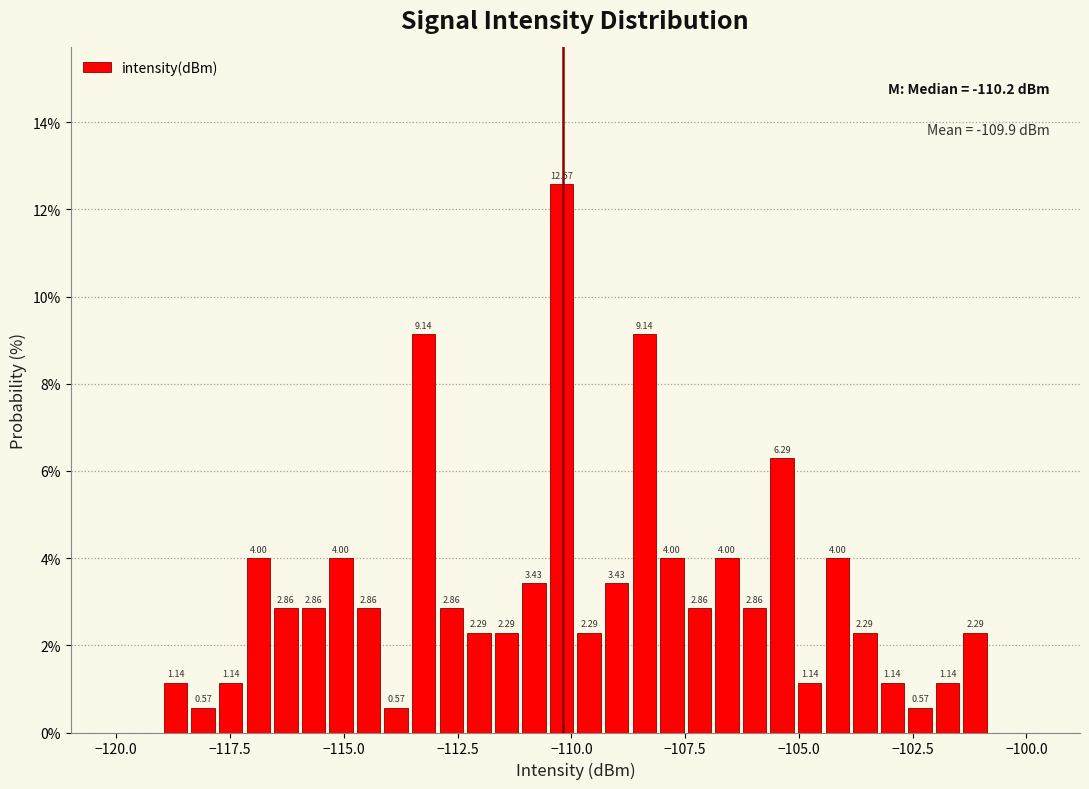

Around what value on the x-axis is the tallest bar? Give the approximate position of its centre, as read against the axis.

-110.0